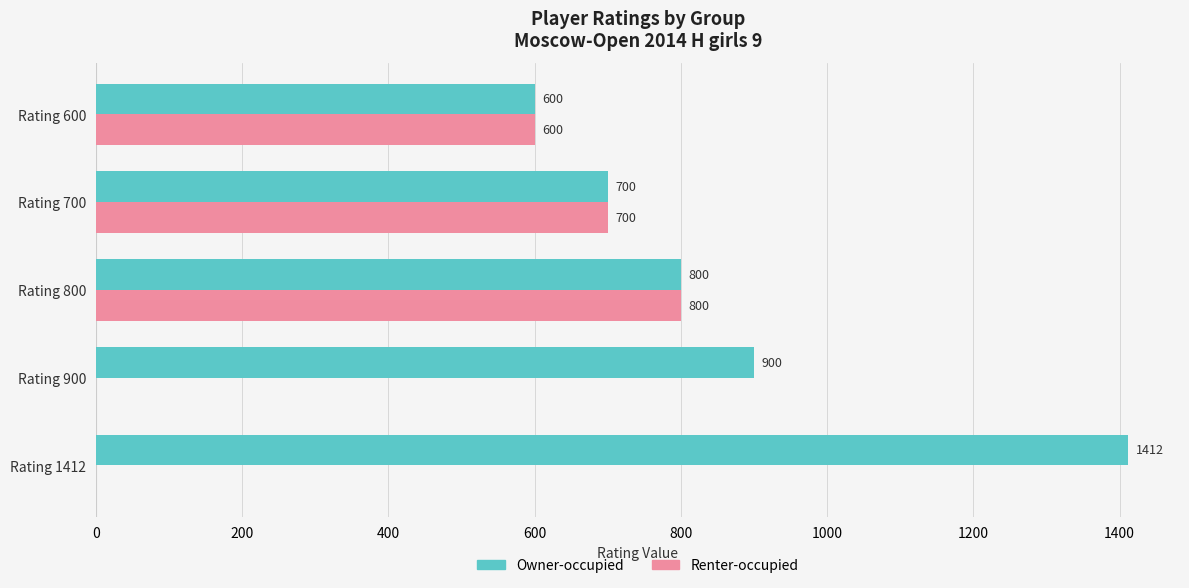

How many positive values does the Renter-occupied series have?

3